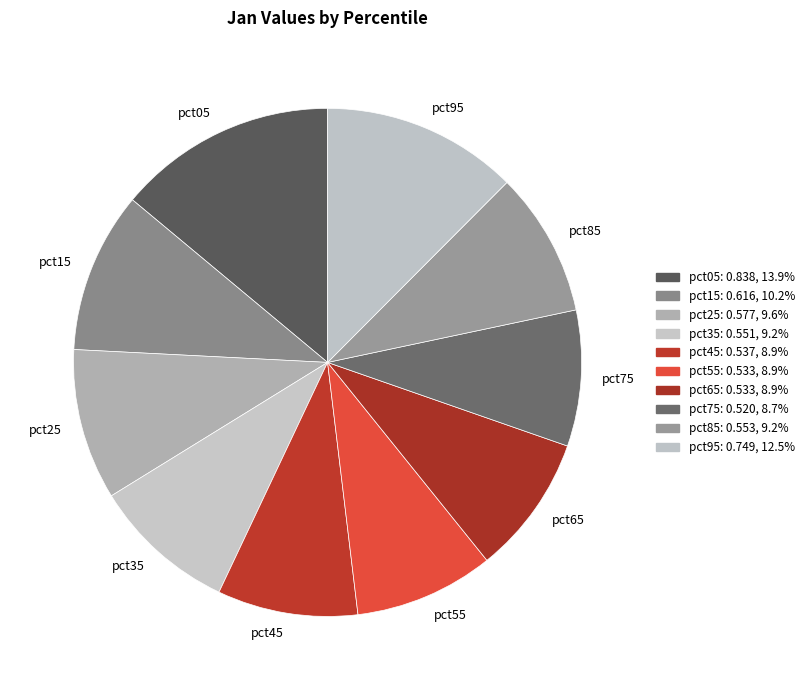

How many slices are in this pie chart?

10